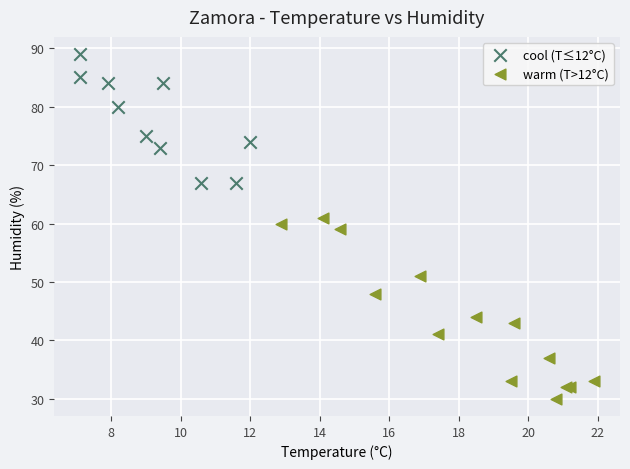

Which series reaches the maximum Y coordinate?

cool (T≤12°C)